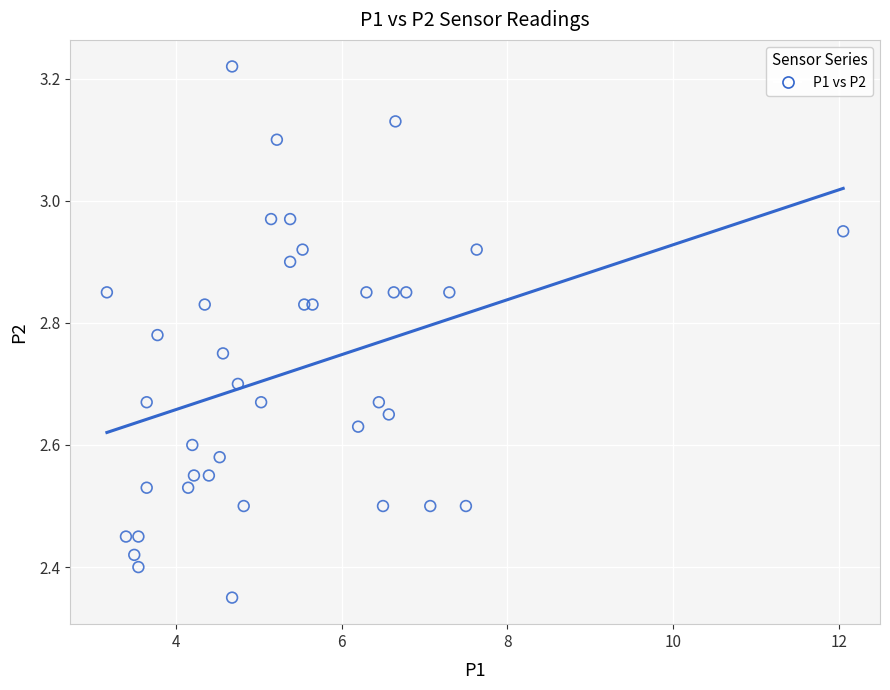

What is the range of Y values (max minus min)?

0.9